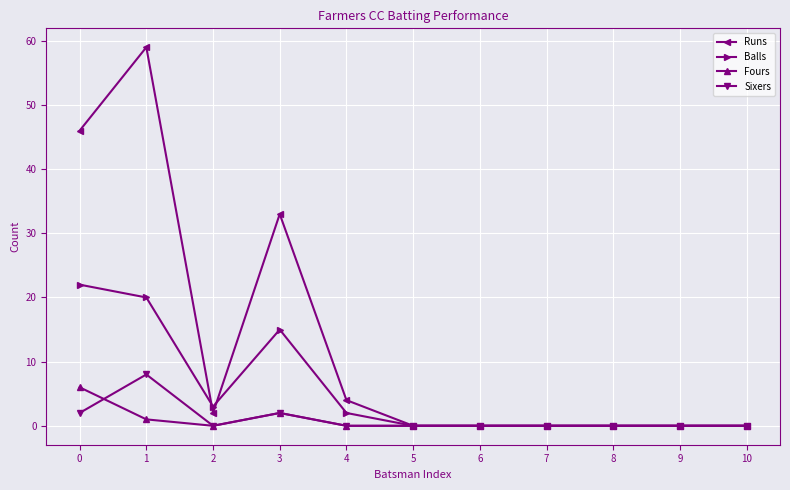

Which series has the largest total across all categories?

Runs